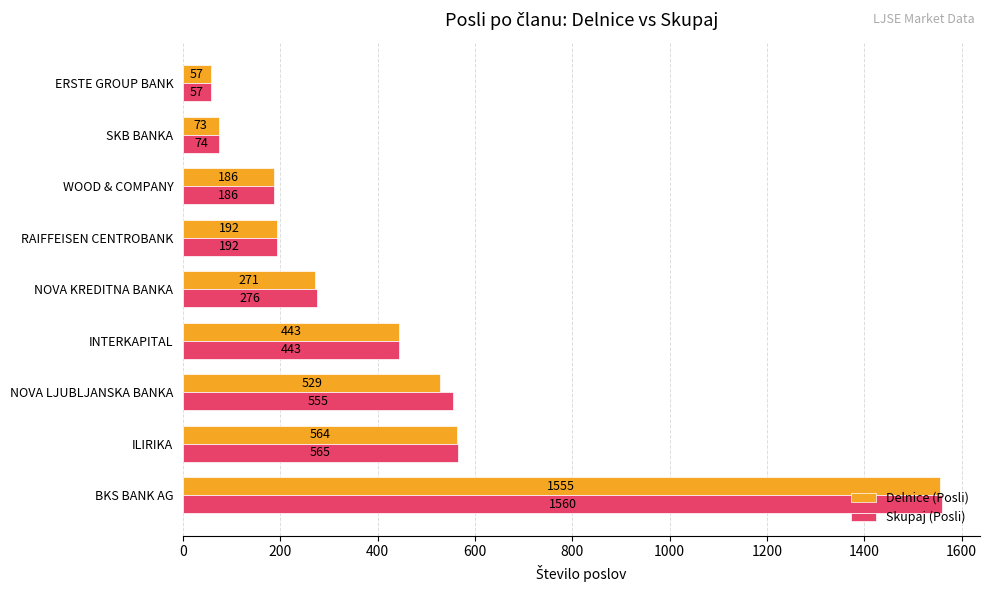

Rank the series by their maximum value, from highest to lowest.

Skupaj (Posli), Delnice (Posli)